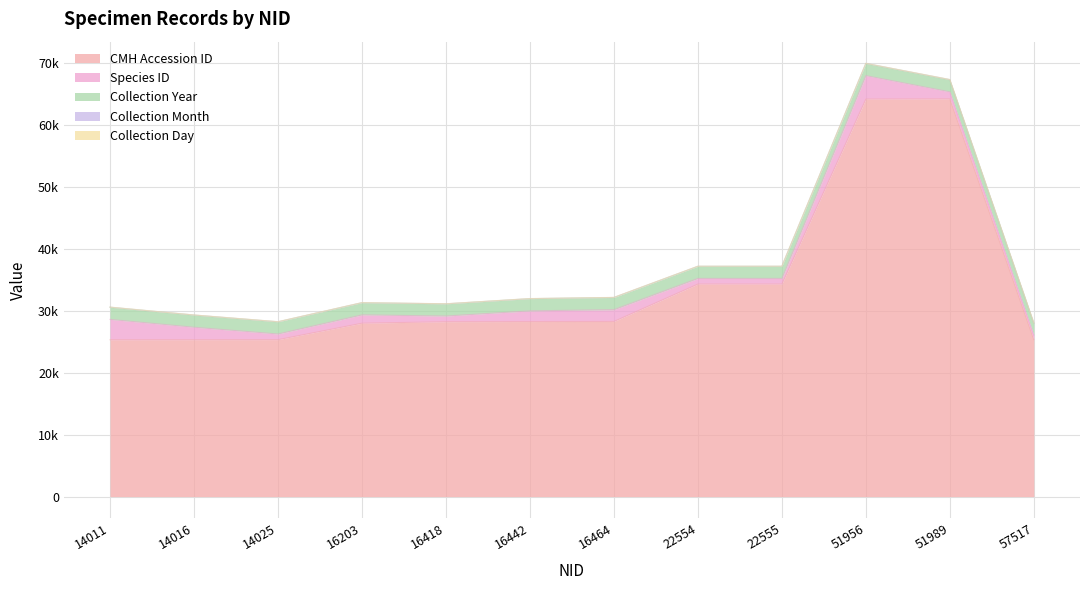

True or false: Collection Year and CMH Accession ID cross at least once.

False